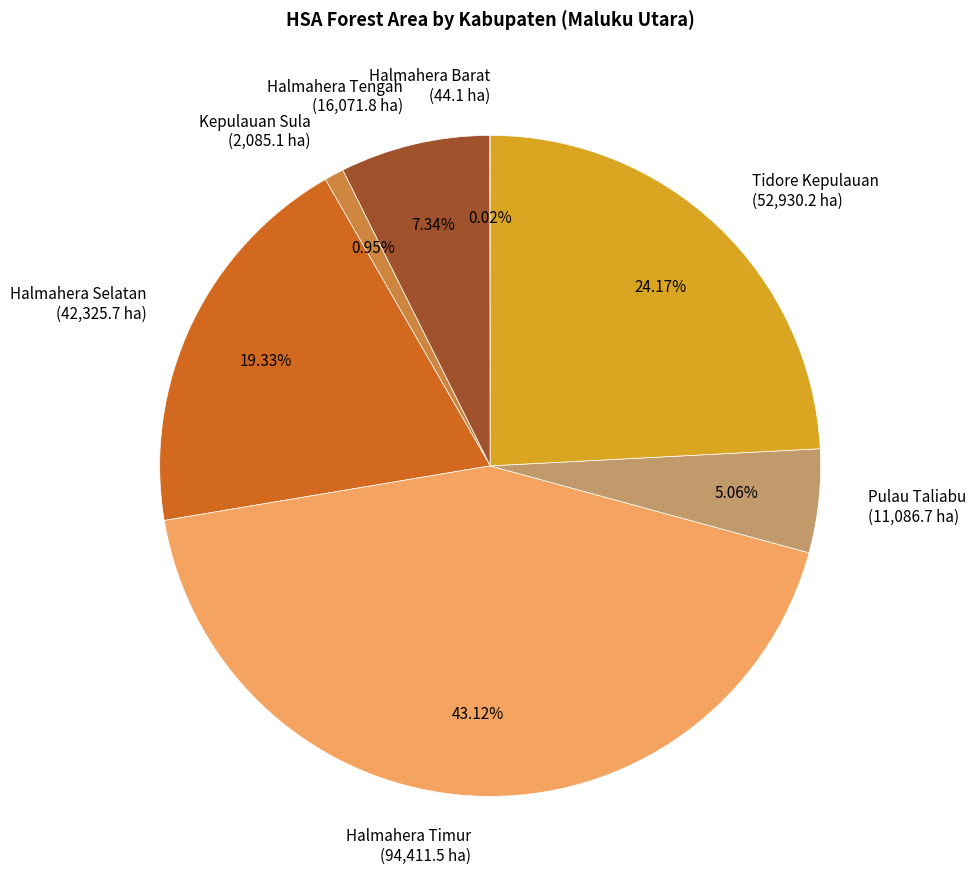

Does Tidore Kepulauan (52,930.2 ha) account for over 50% of the chart?

No